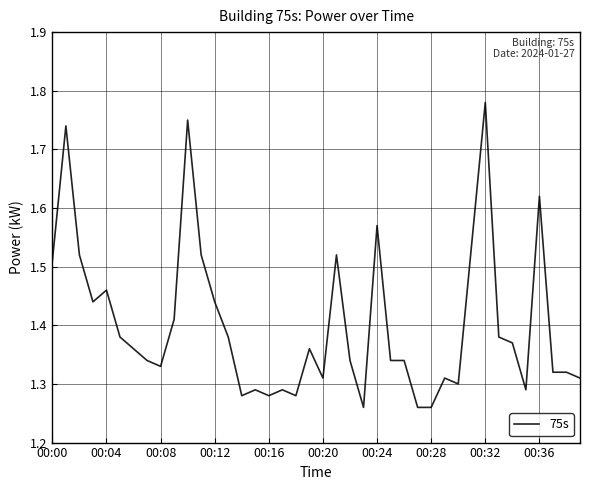

What is the difference between the maximum and minimum values?

0.5